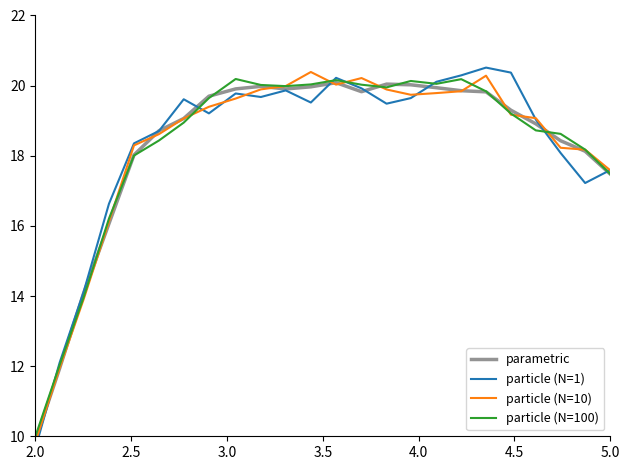

What is the average value of the particle (N=10) series?

18.3